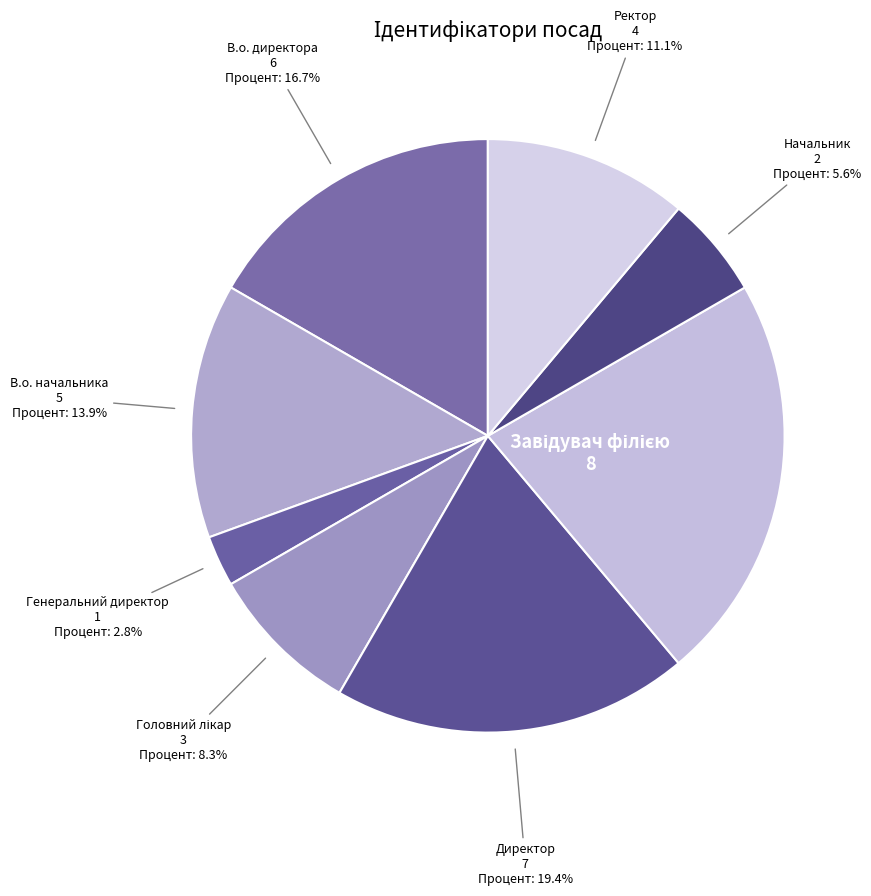

To the nearest percent, what portion does Ректор represent?

11%